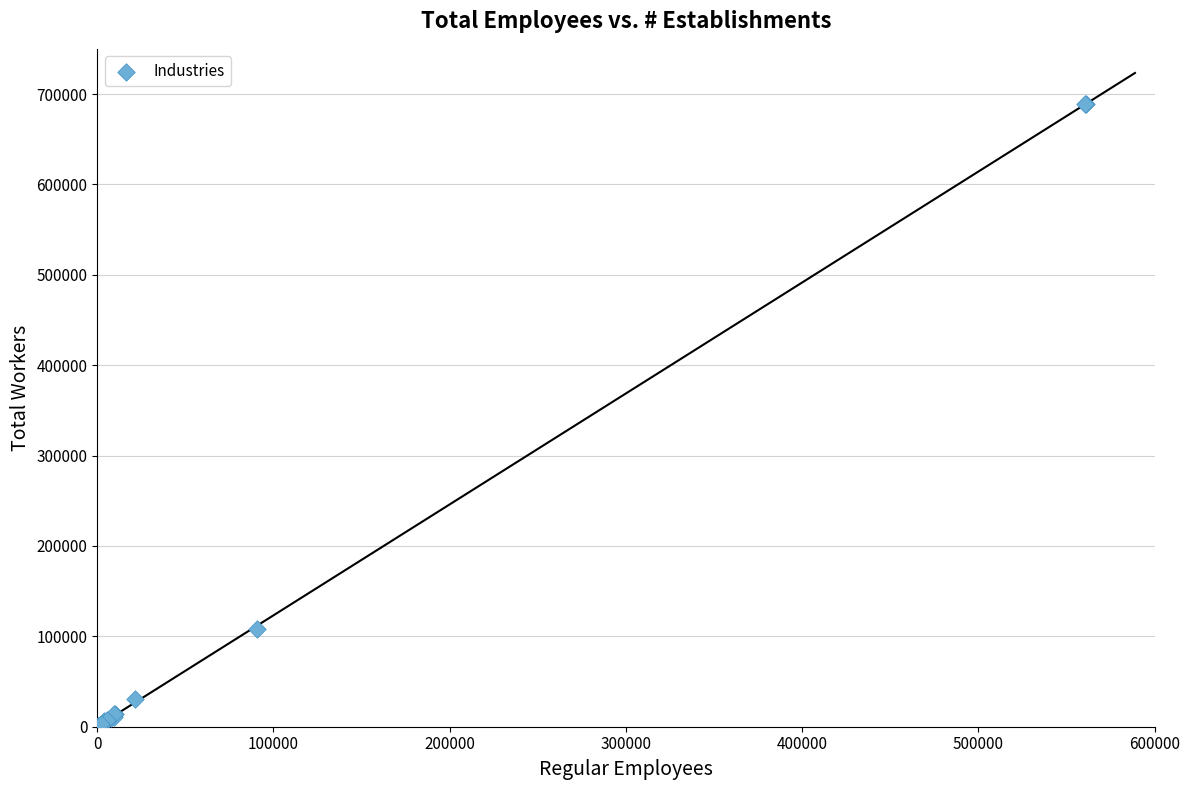

What Y value in the scatter plot is closest to 344538?

108329